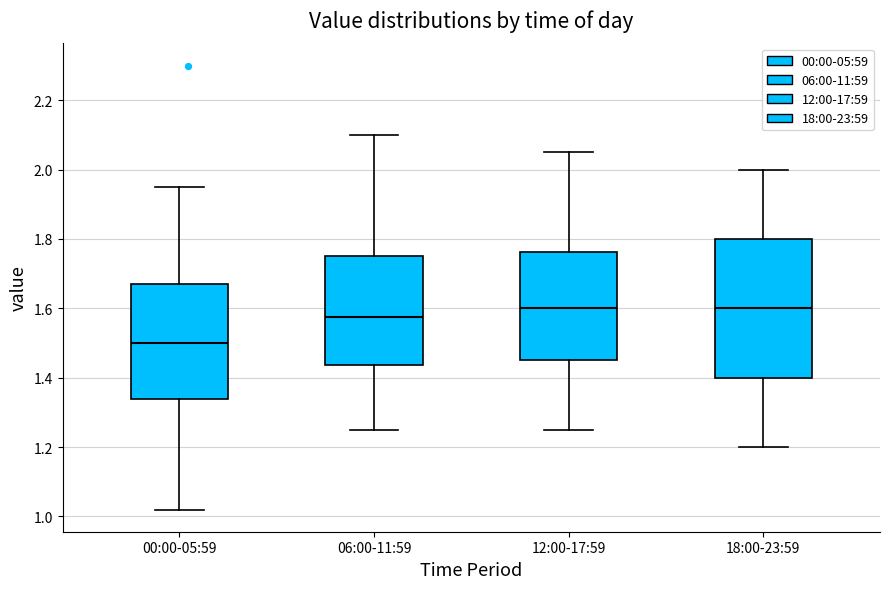

Comparing the boxes themselves (not the whiskers), which one is the tallest?

18:00-23:59